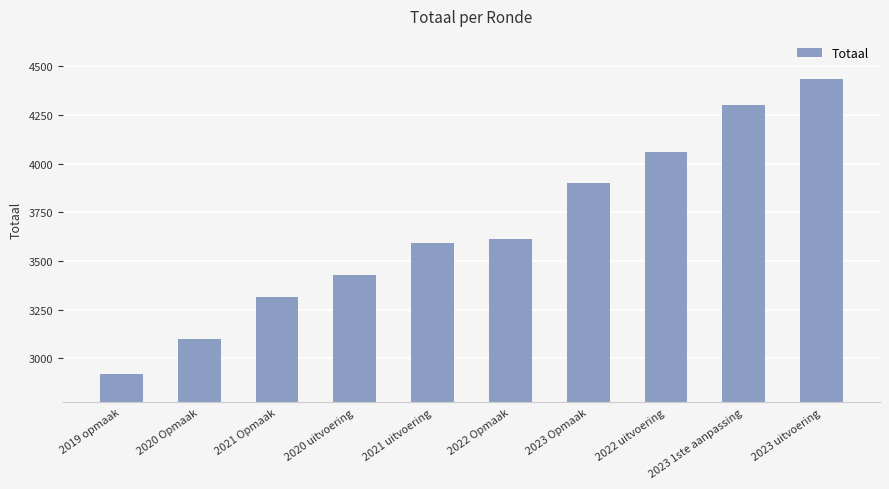

What is the sum of the values at 2022 uitvoering and 2022 Opmaak?

7669